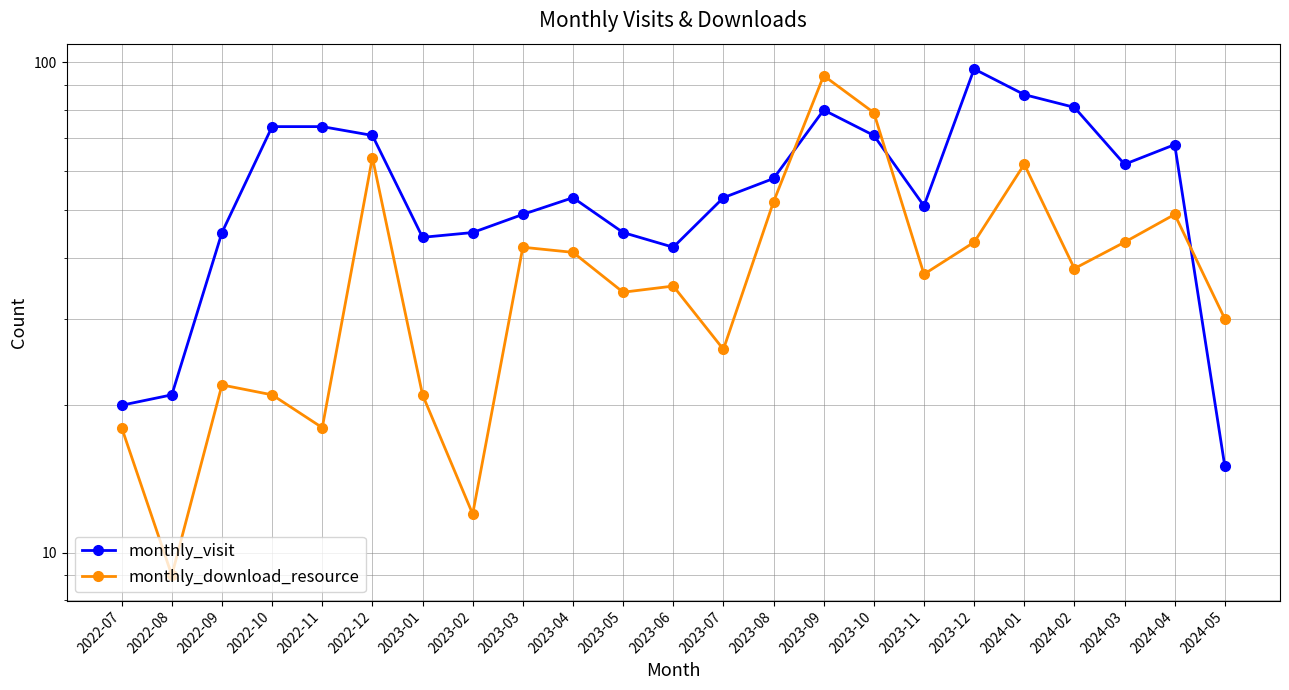

At which label does monthly_visit first exceed 53?

2022-10